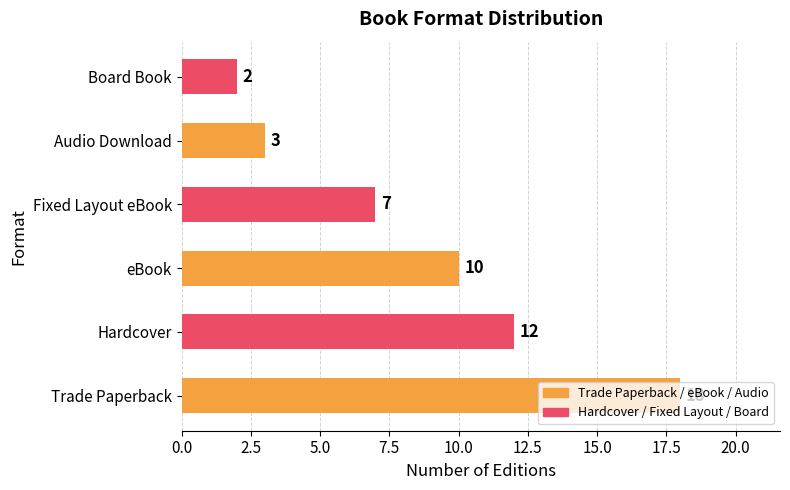

What is the sum of all values?

52